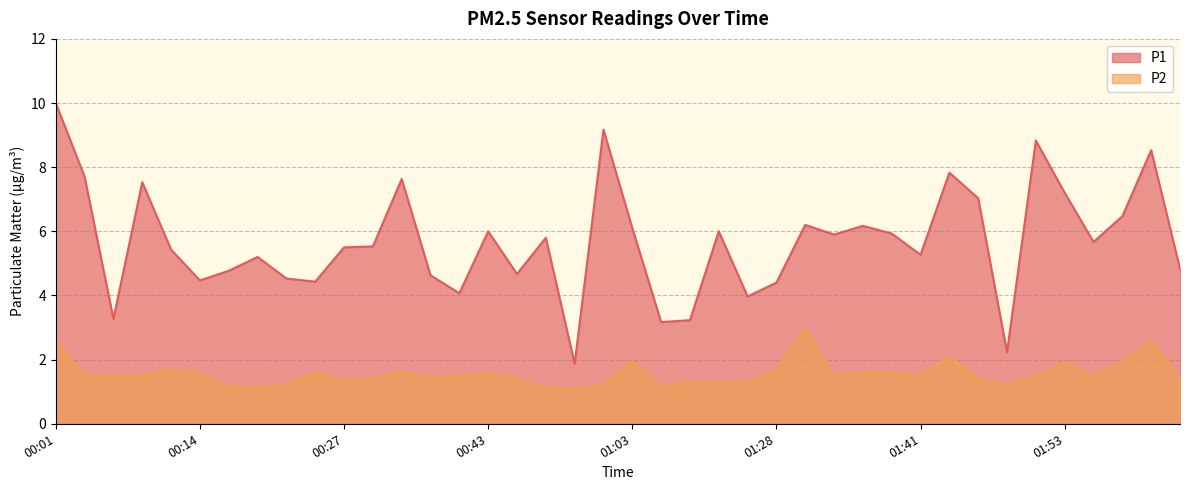

Which category has the highest value in the P2 series?

01:31